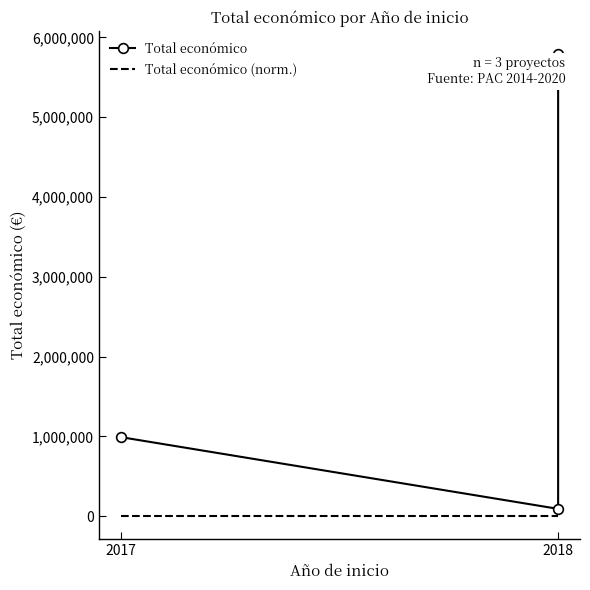

The value of Total económico at 2017 is 989973.0. True or false?

True